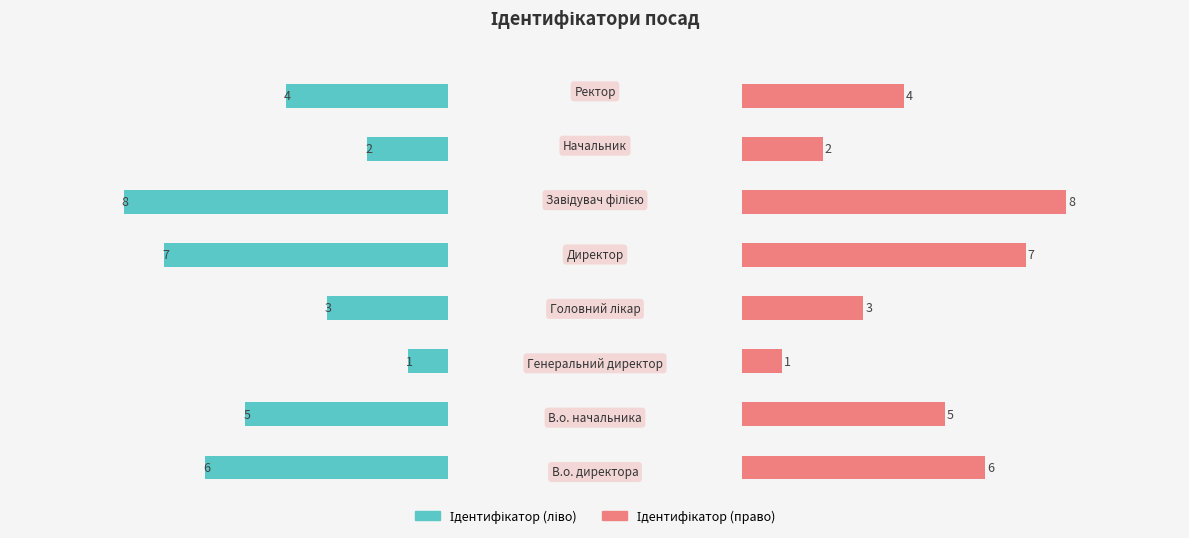

What is the difference between the maximum and minimum values in the Ідентифікатор (ліво) series?

7